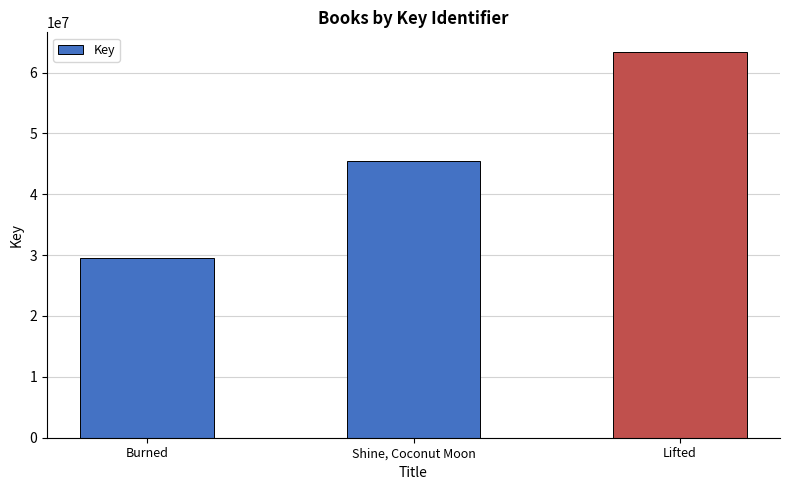

What value does the data have at Shine, Coconut Moon, to the nearest 10?

45454940